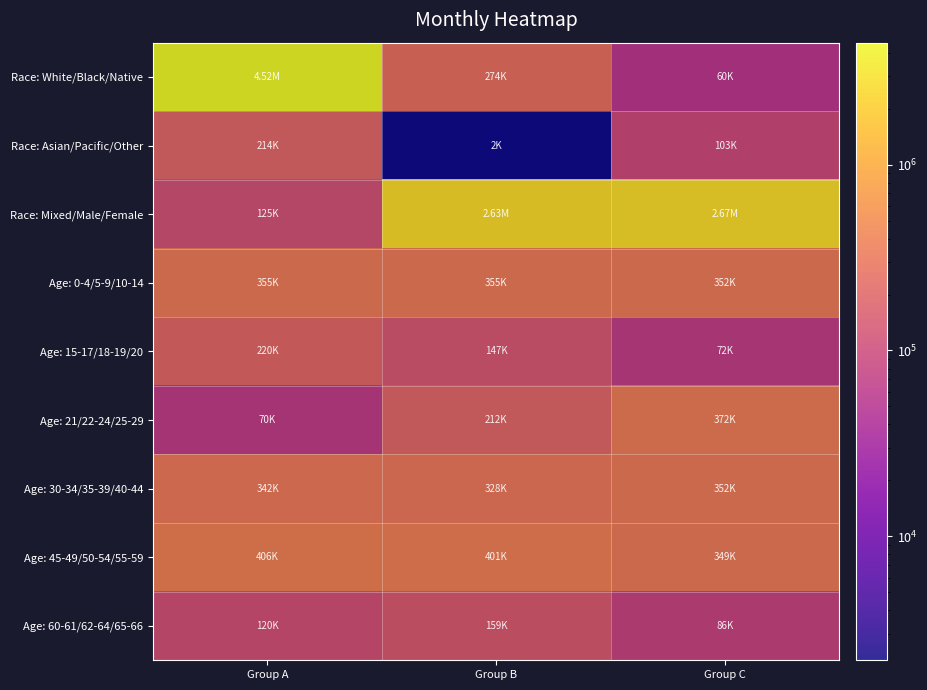

At which category is the sum across all series the highest?

Group A